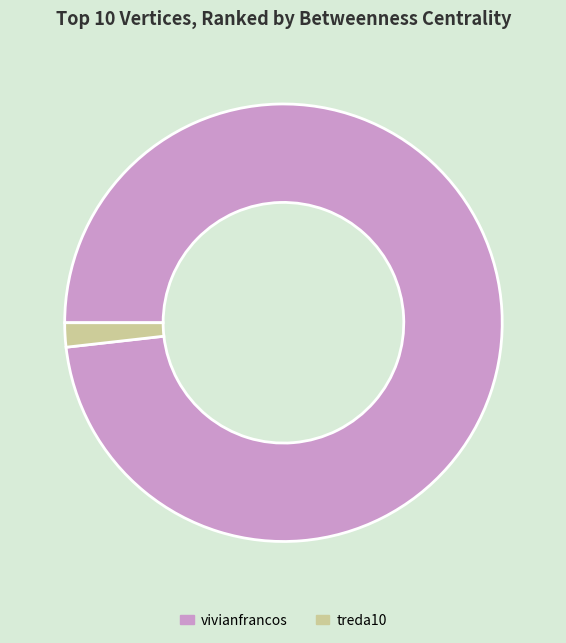

True or false: treda10 accounts for 10% of the total.

False